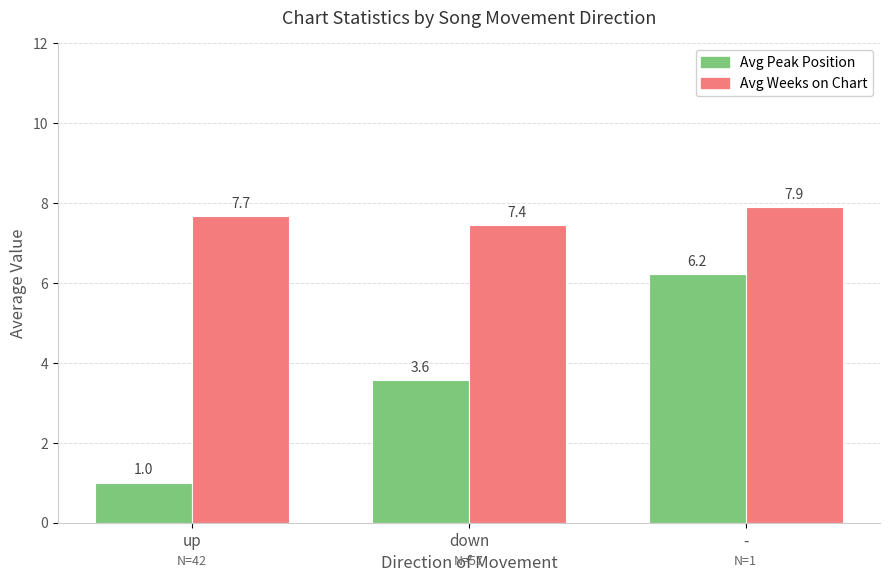

What is the value of the Avg Peak Position bar at the 1st from the left?

1.0